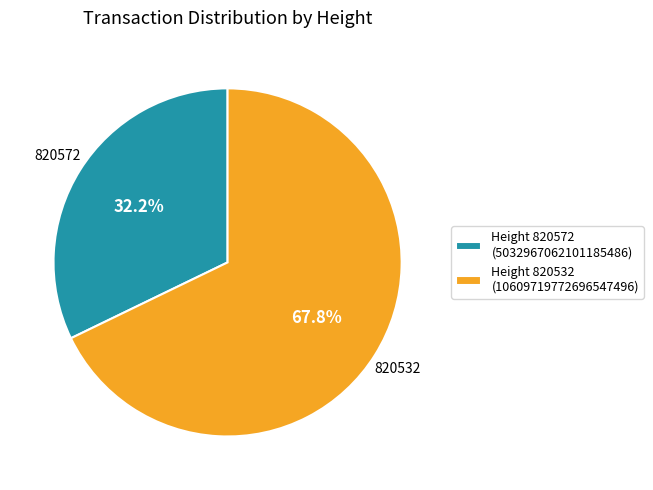

What is the largest slice in the pie chart?

Height 820532 (10609719772696547496)